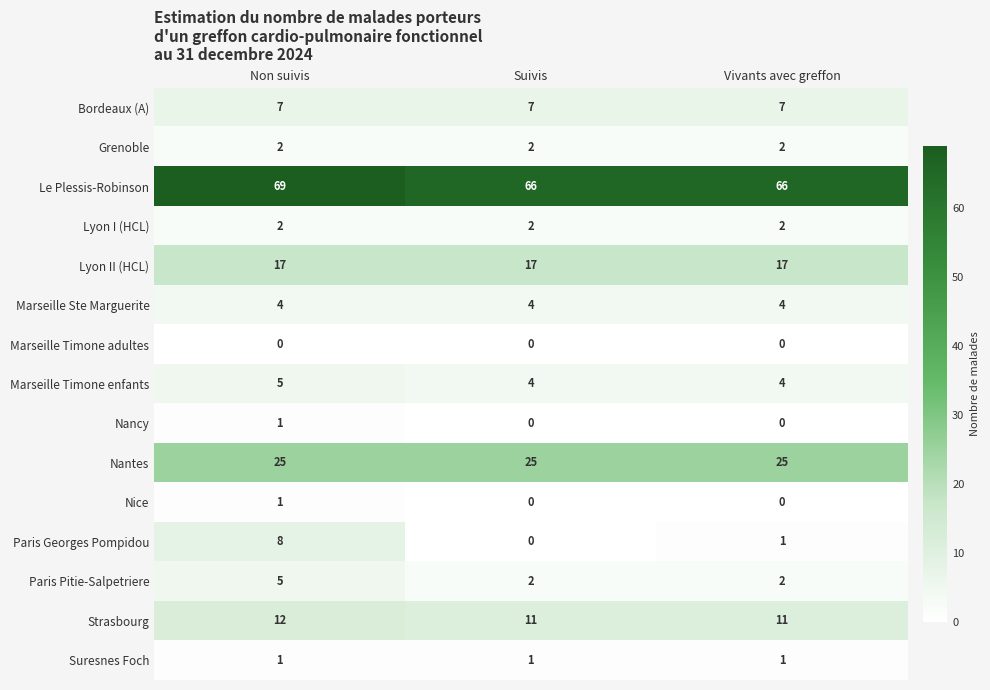

How many distinct data groups are displayed?

15